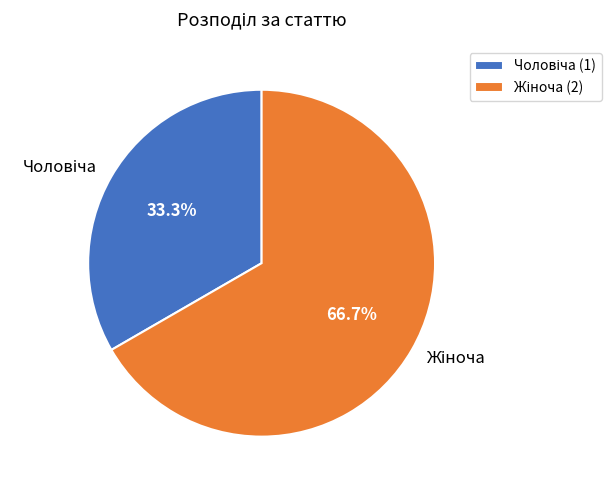

Is there a majority slice in this chart?

Yes